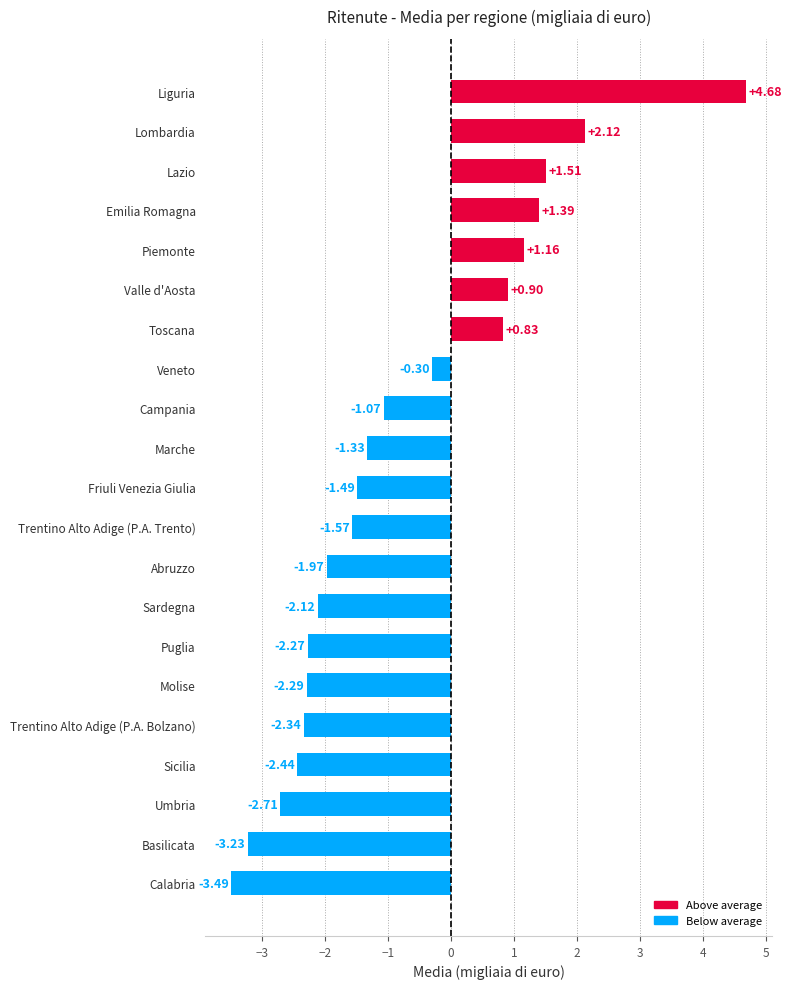

What is the average value?

-0.8